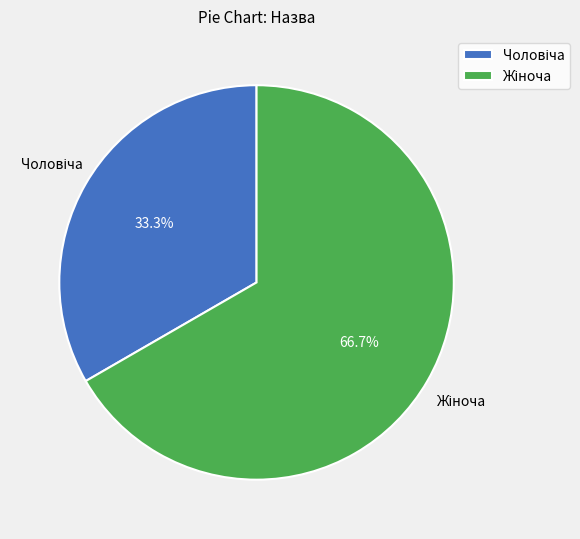

Is there any slice that represents more than half of the pie?

Yes